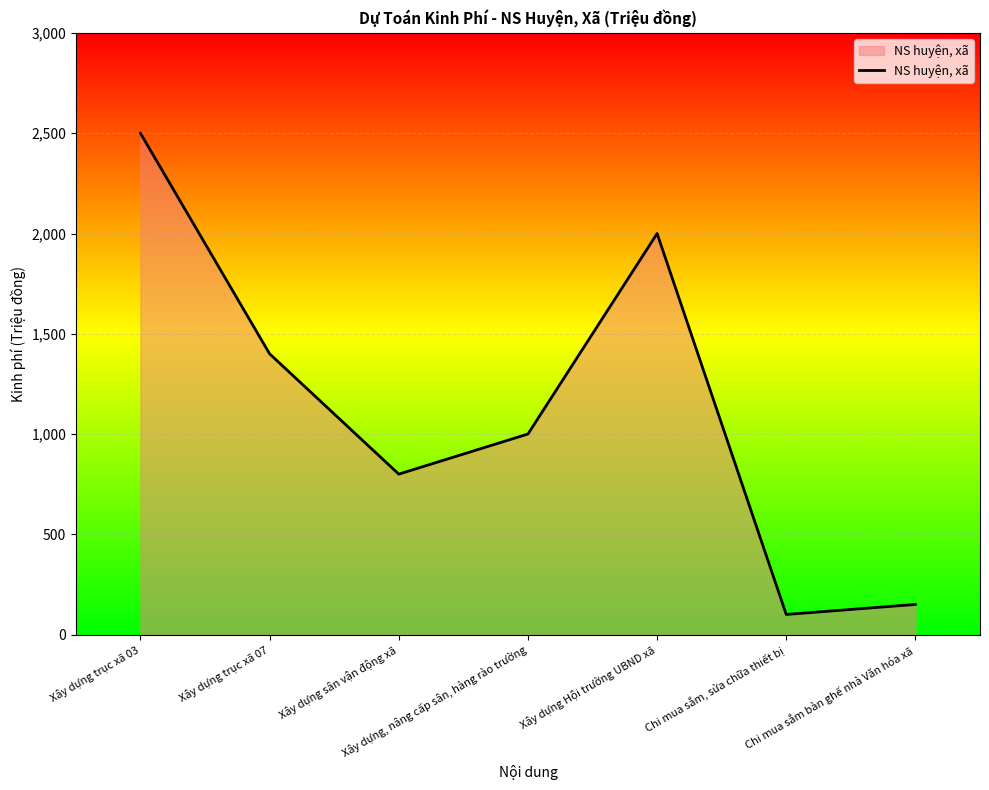

How many interior local valleys (lower than both neighbors) does the data have?

2